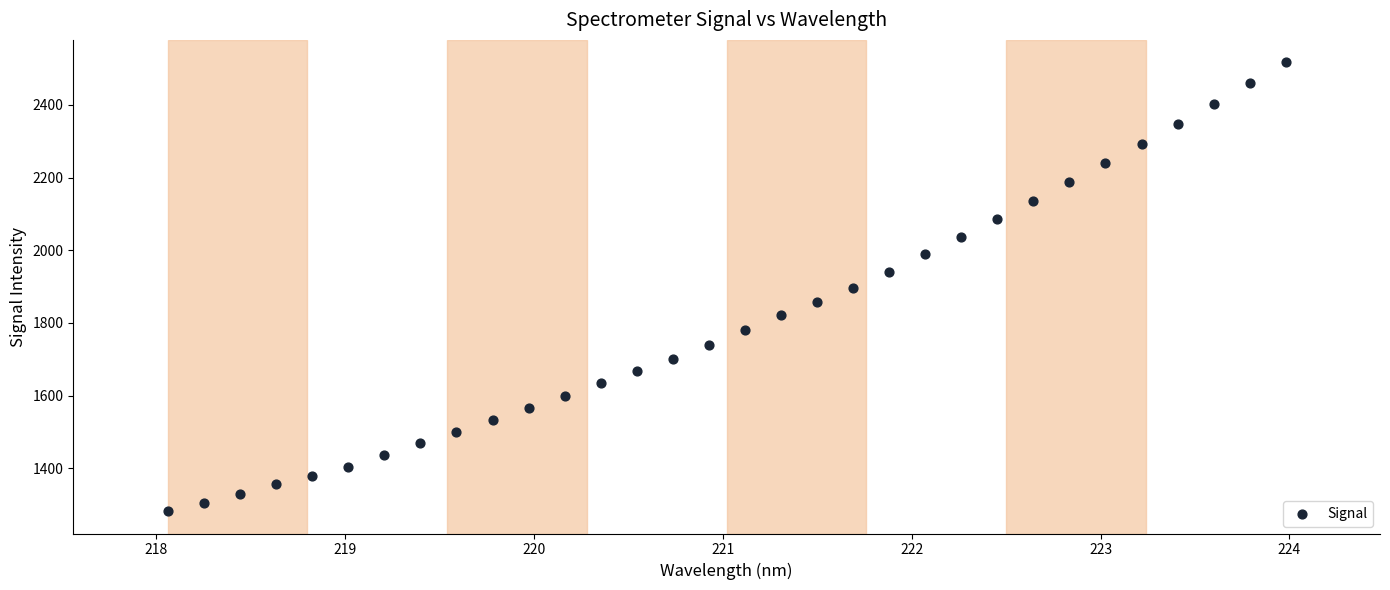

What is the range of X values (max minus min)?

5.9